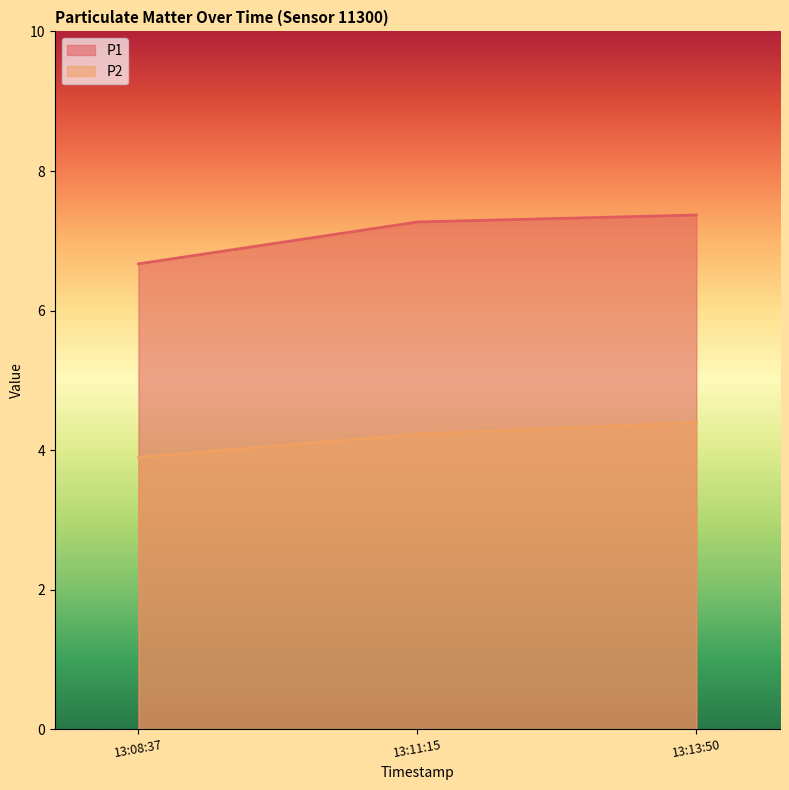

What is the sum of all P1 values?

21.3